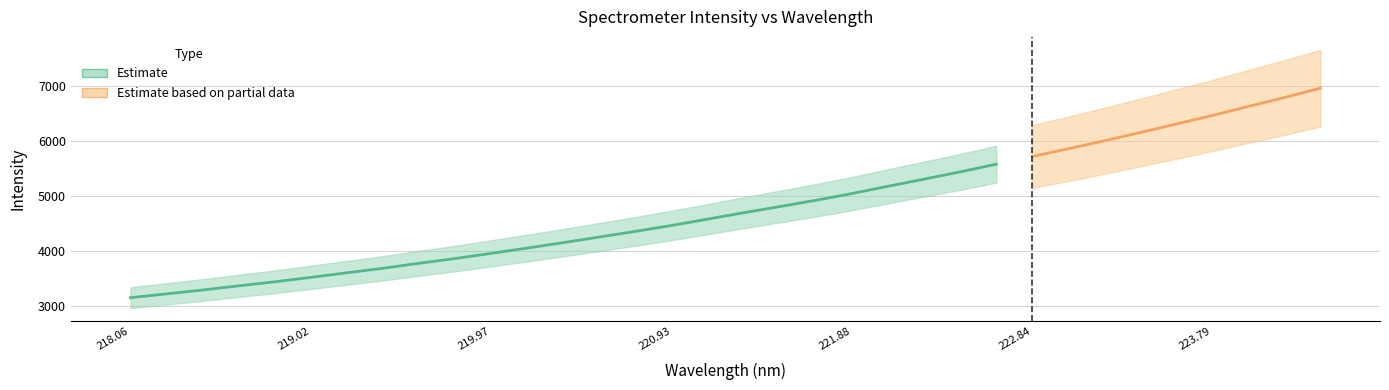

Where does the data first go above 4692?

17